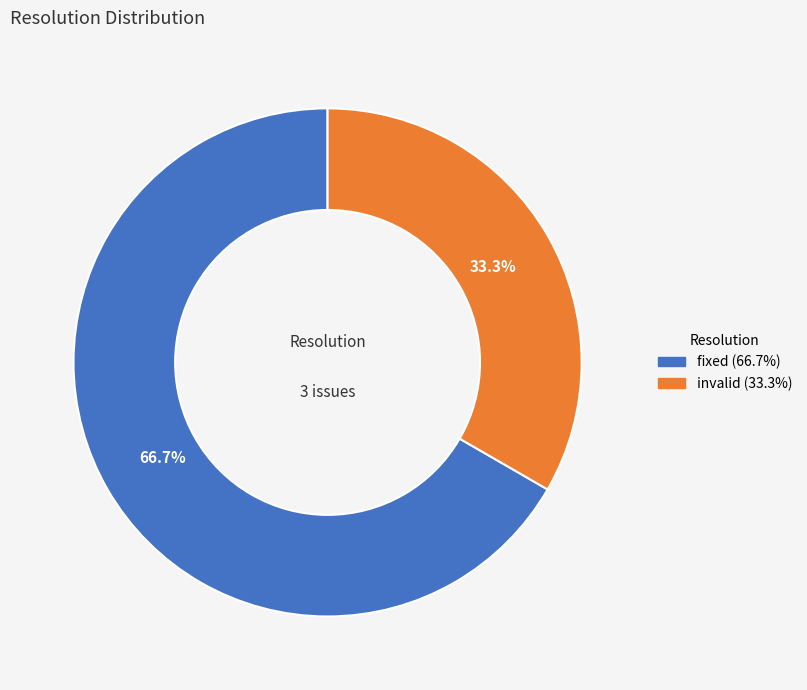

Is there any slice that represents more than half of the pie?

Yes